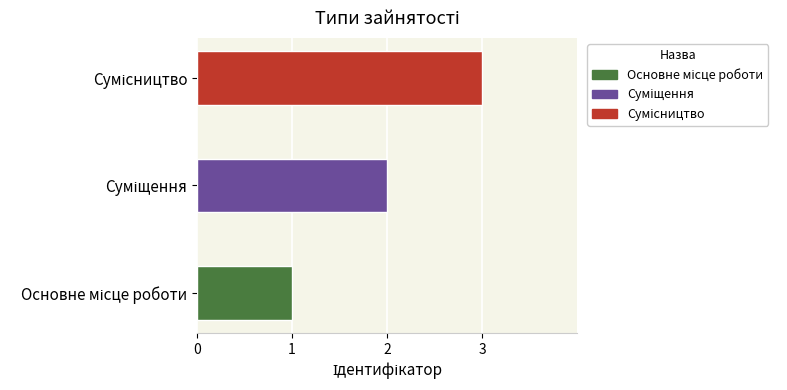

How many categories are shown in the chart?

3